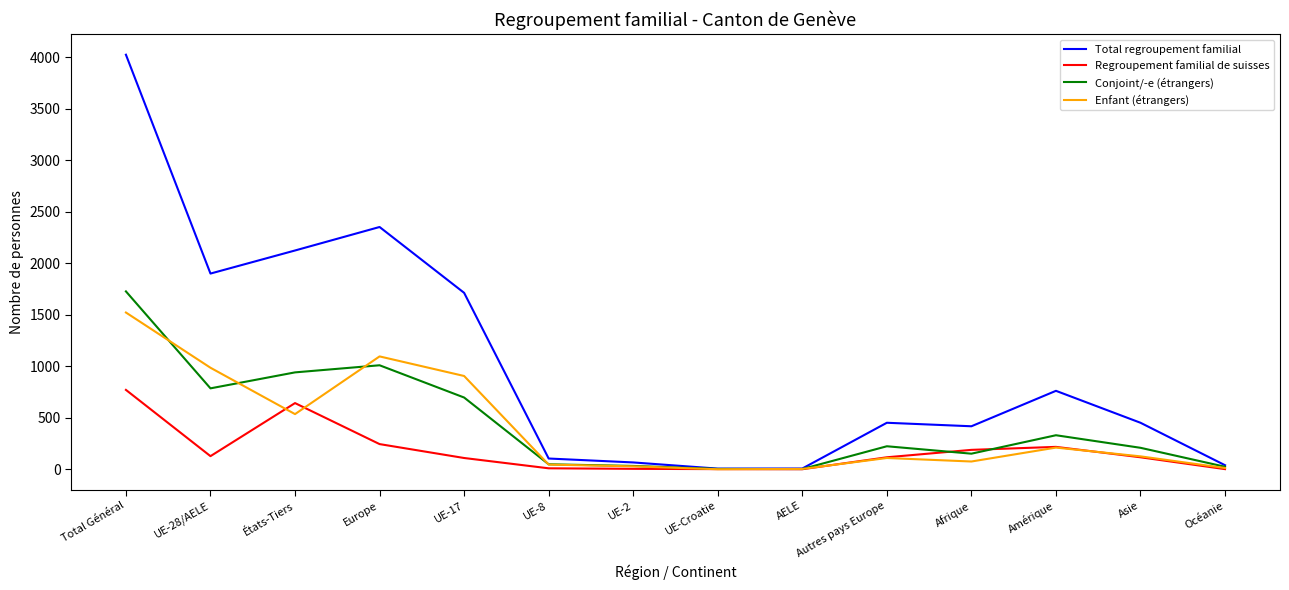

At which label does Enfant (étrangers) reach its peak?

Total Général